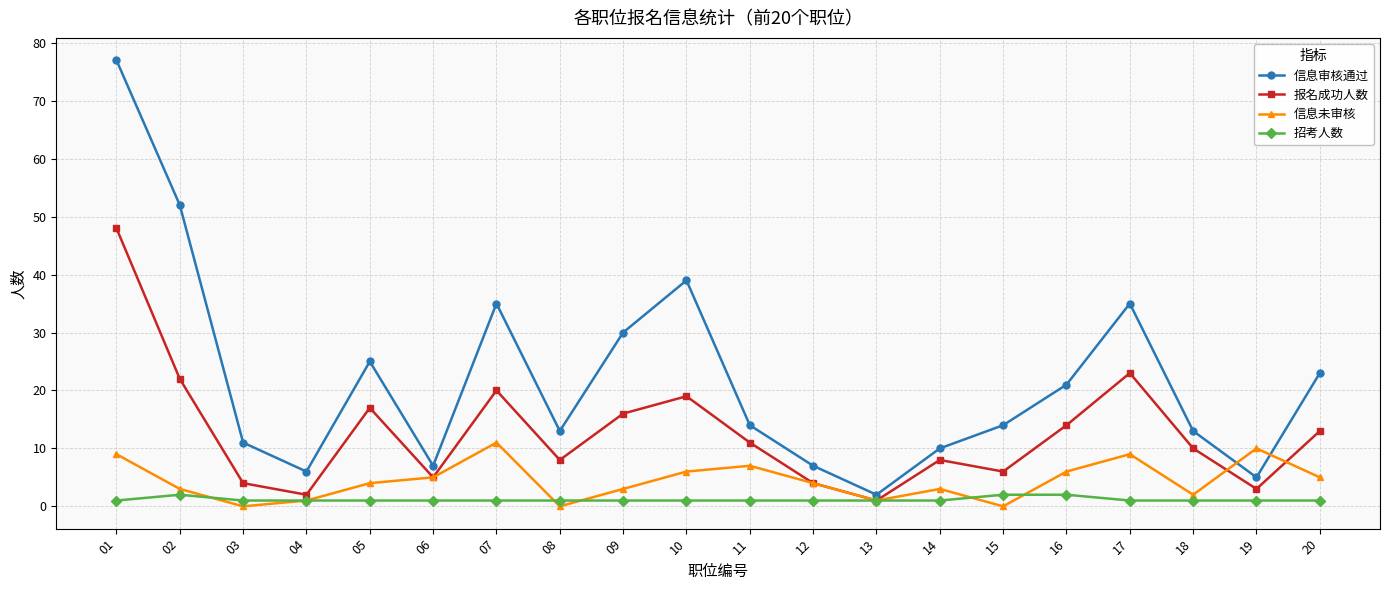

At how many categories does at least one series exceed 15?

9